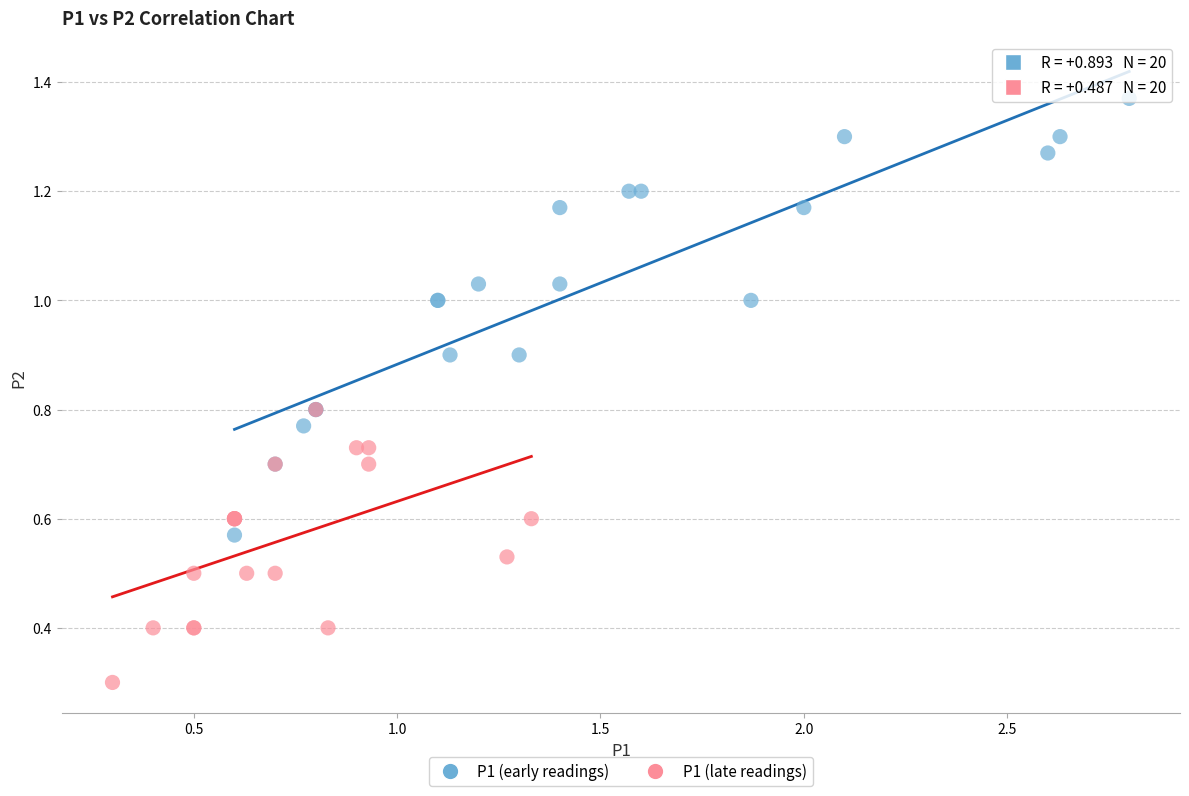

Which series reaches the maximum Y coordinate?

P1 (early readings)